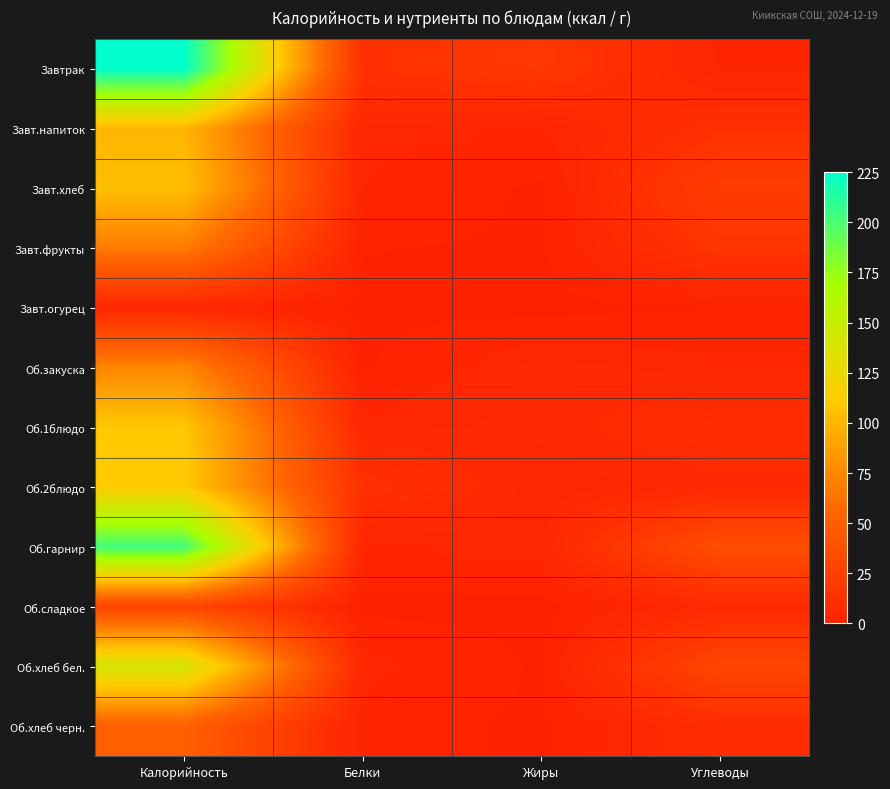

Count the number of categories in the chart.

4